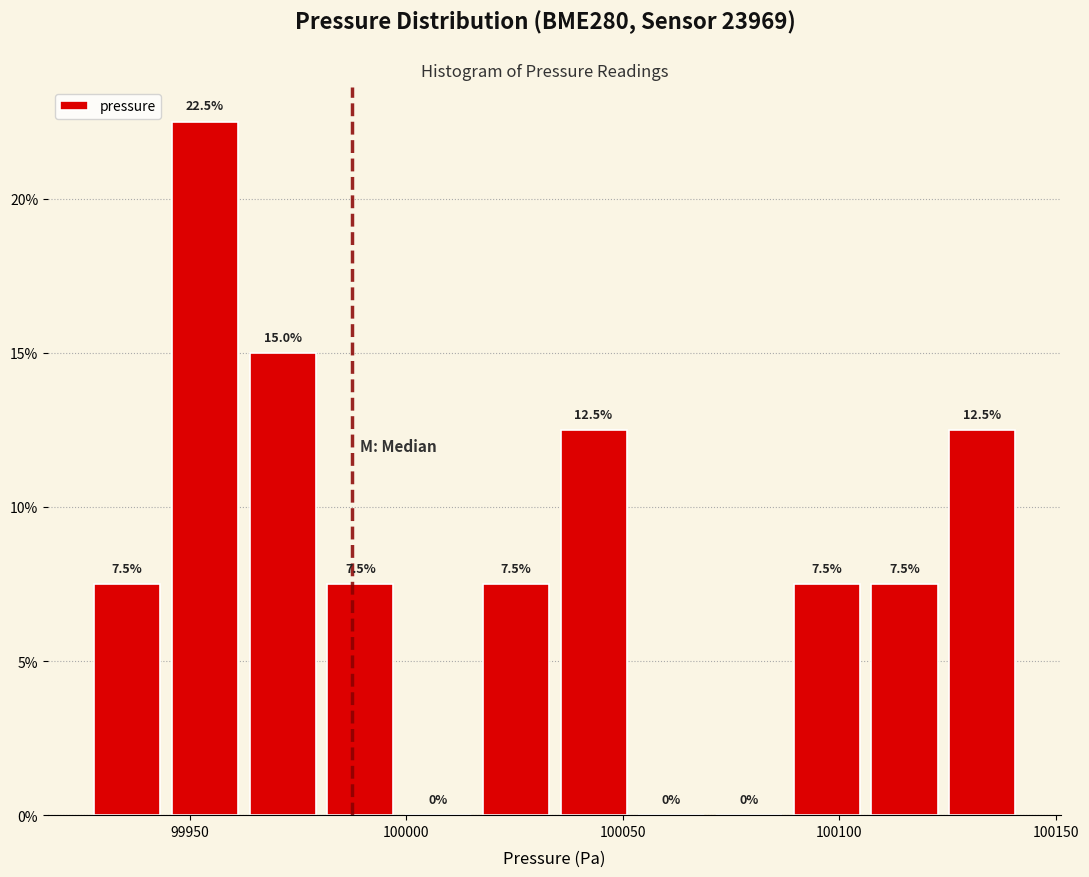

Around what value on the x-axis is the tallest bar? Give the approximate position of its centre, as read against the axis.

99955